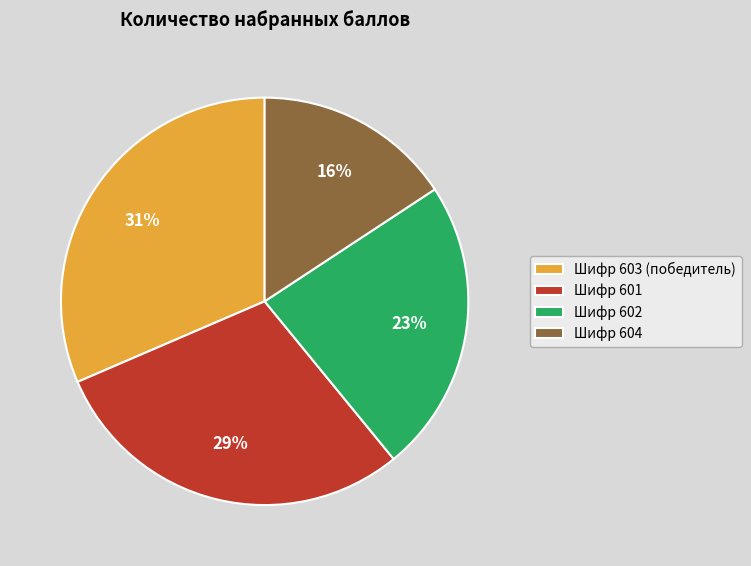

What percentage is the Шифр 602 slice, to the nearest percent?

23%